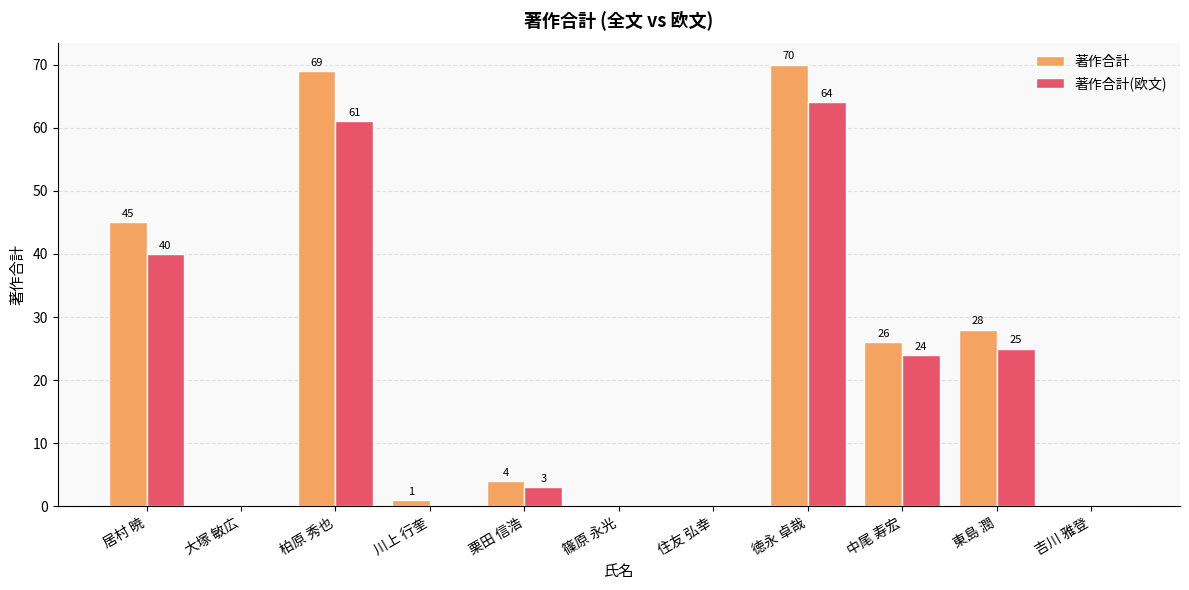

Reading left to right, what are all the values shown in this chart?

著作合計: 45	0	69	1	4	0	0	70	26	28	0
著作合計(欧文): 40	0	61	0	3	0	0	64	24	25	0